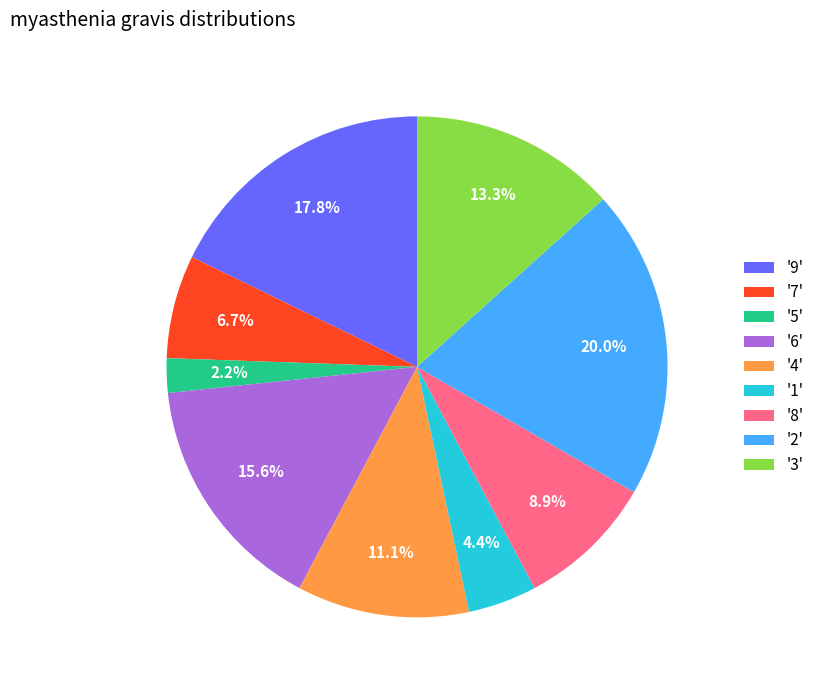

Does any single category account for the majority?

No